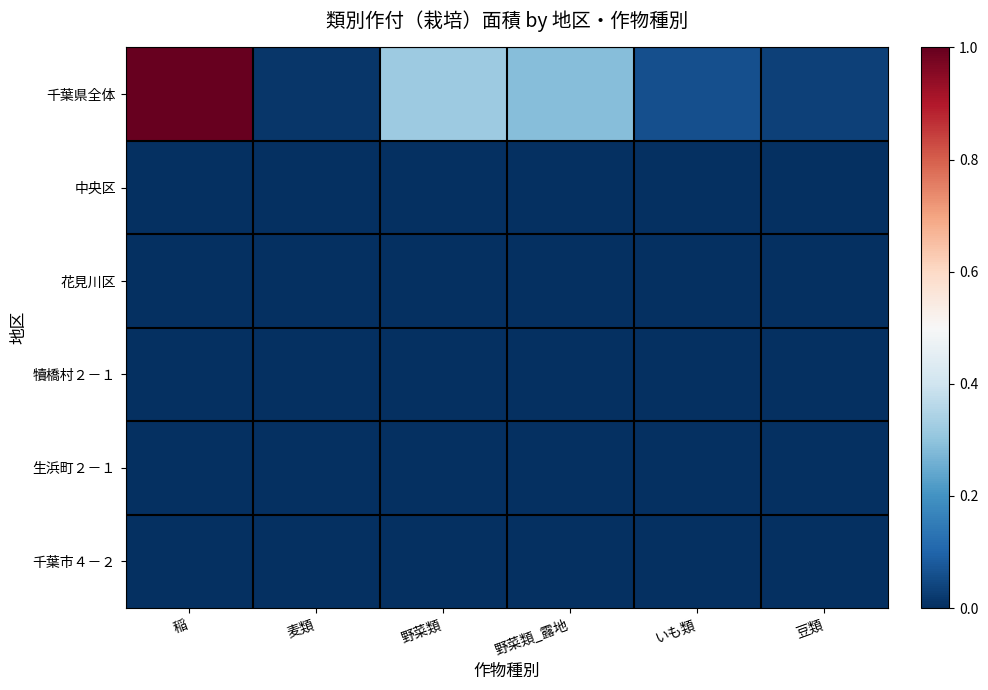

Which series has the largest total across all categories?

千葉県全体